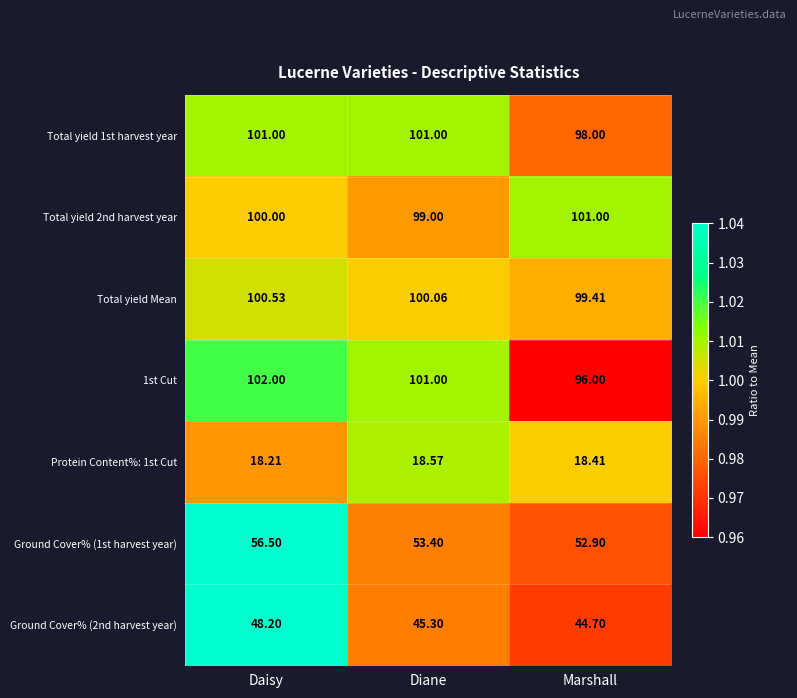

At which category is the sum across all series the highest?

Daisy